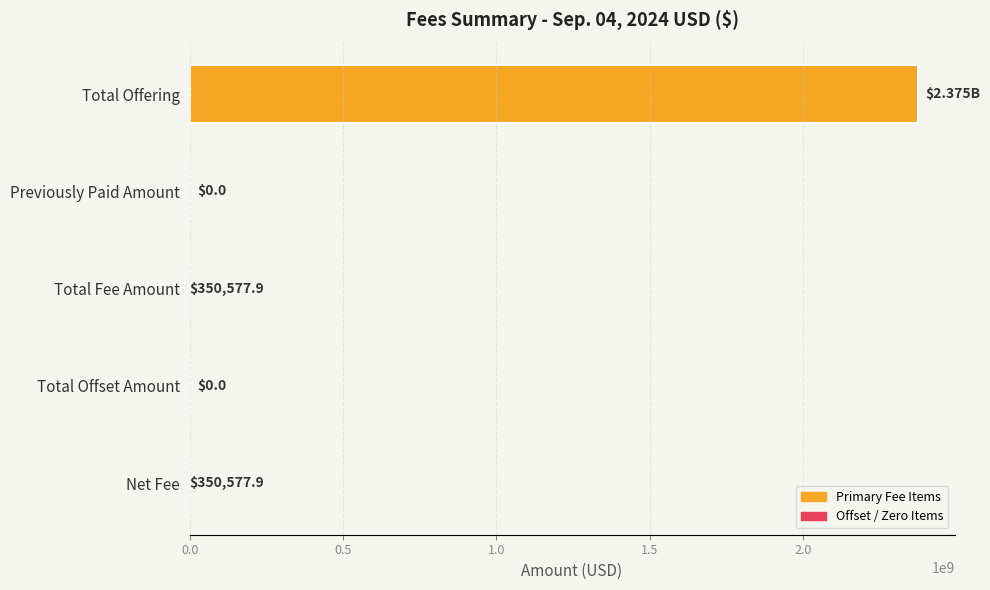

Which category has the highest value across all series?

Total Offering